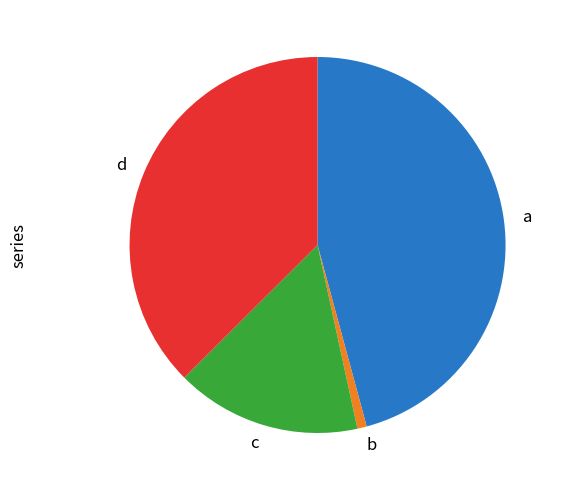

Is there any slice that represents more than half of the pie?

No